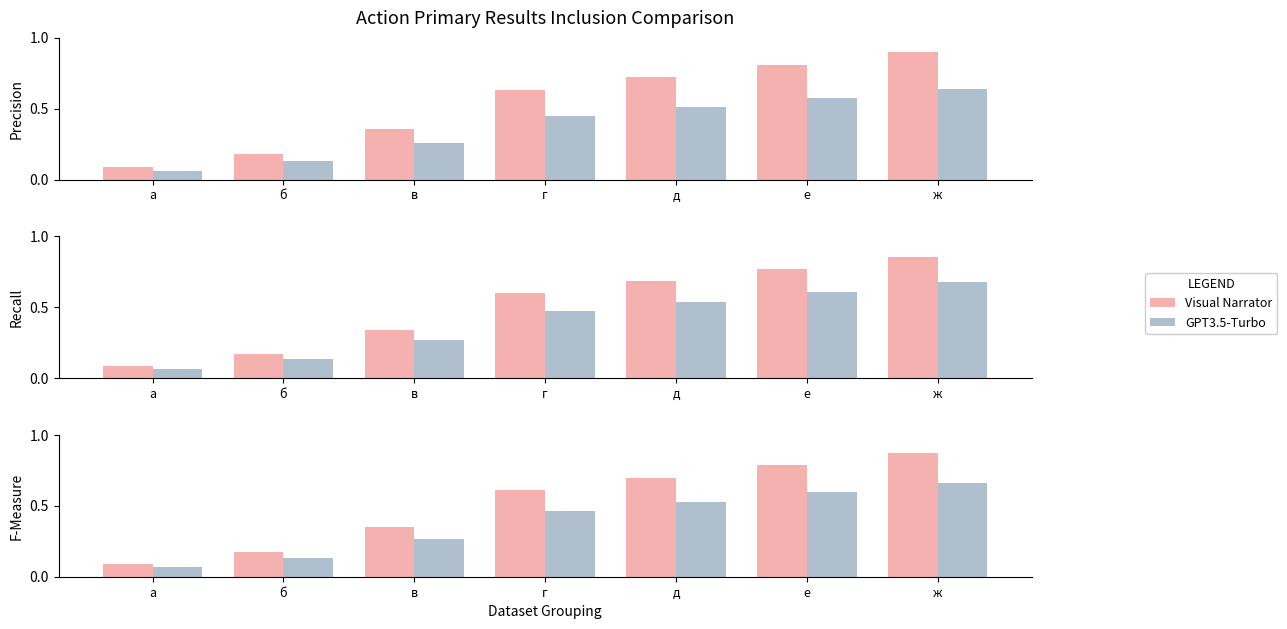

The GPT3.5-Turbo series shows 0.5 at д. True or false?

True